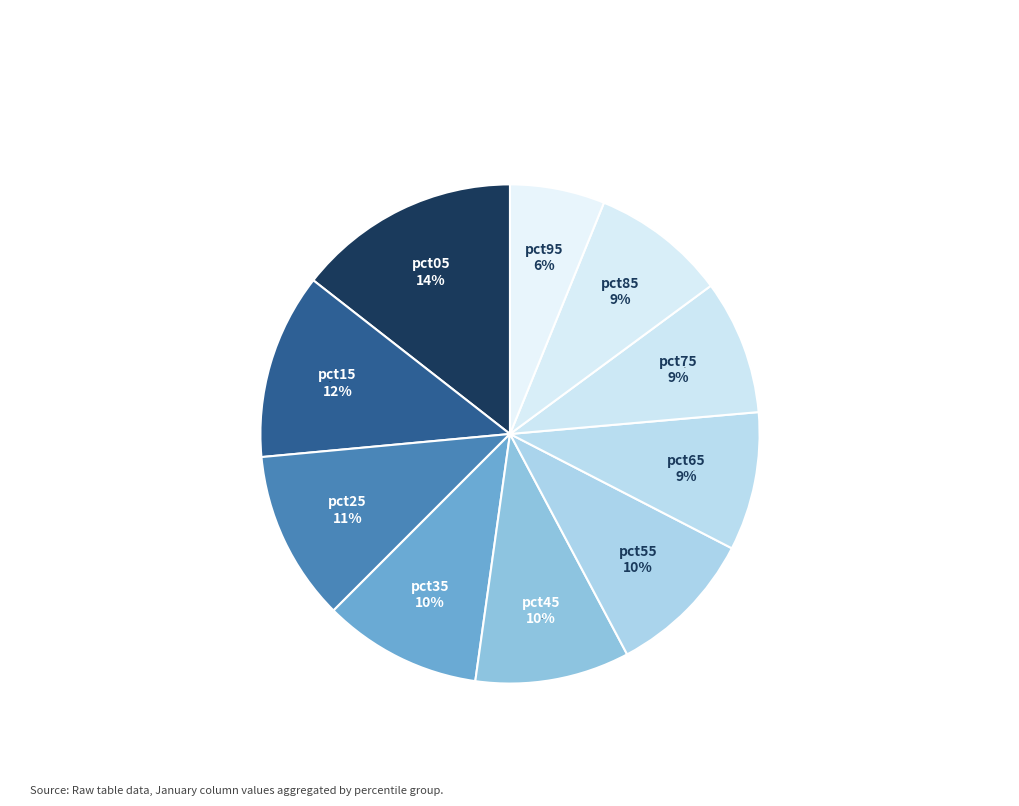

What is the smallest slice in the pie chart?

pct95